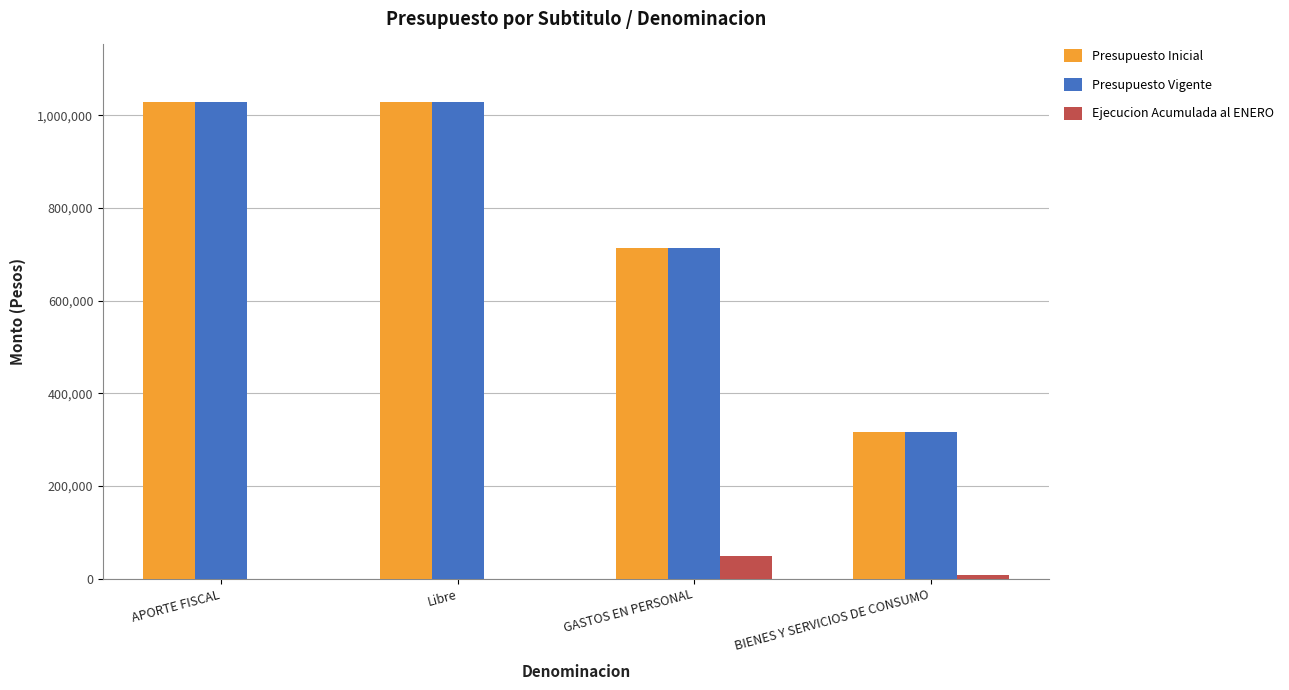

What is the spread (max minus min) of values at GASTOS EN PERSONAL?

662876